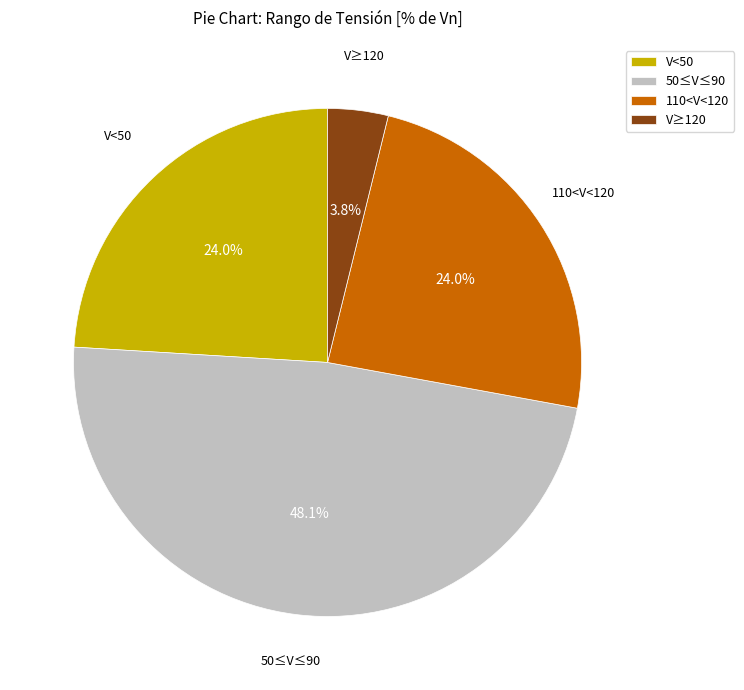

How much of the chart is everything except V<50?

76.0%